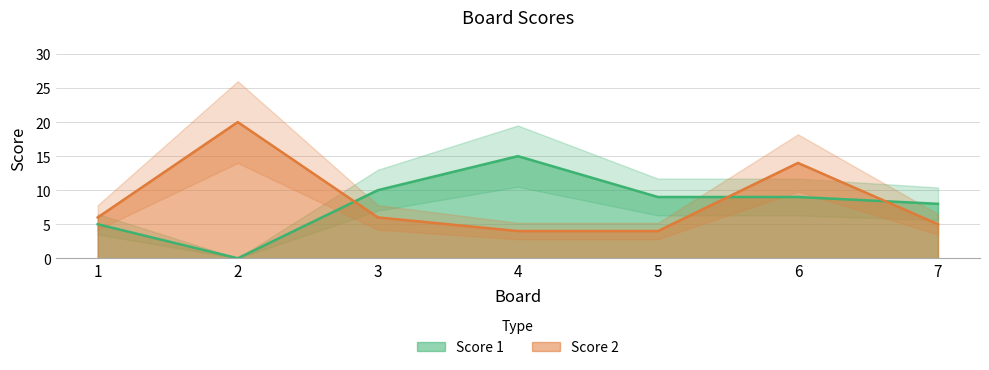

What is the highest value of the Score 1 series?

15